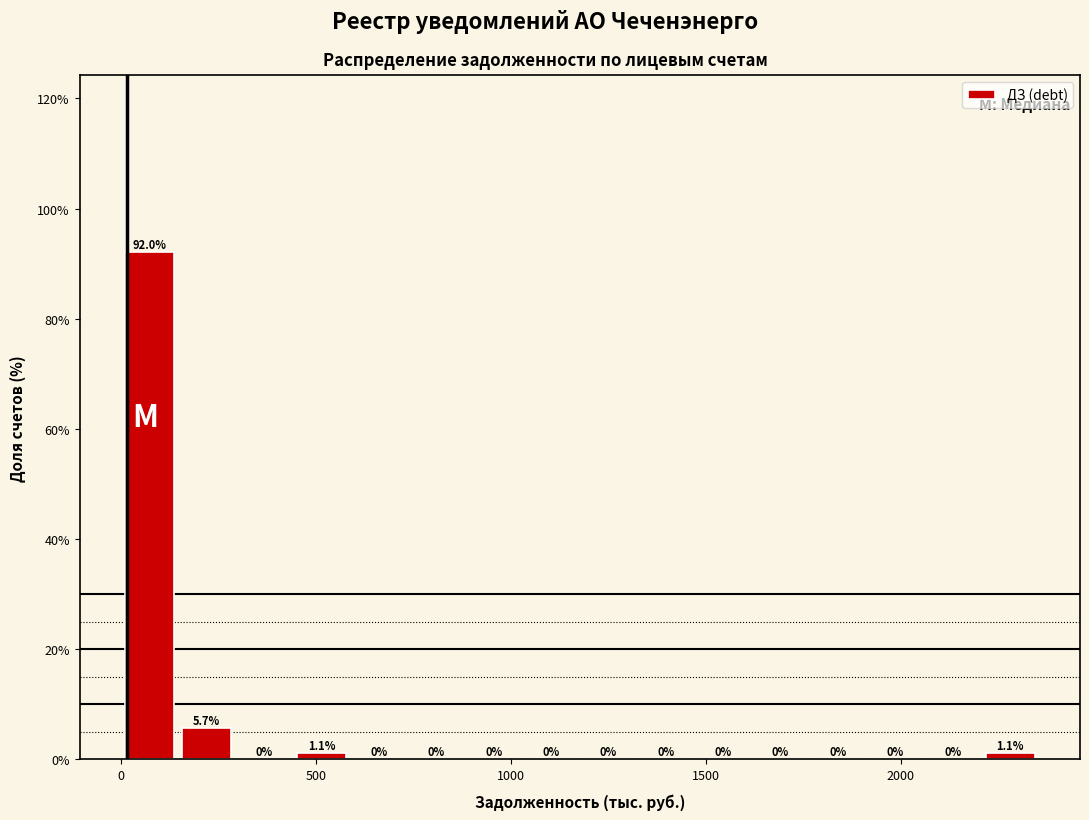

Read against the x-axis, roughly where is the centre of the tallest bar?

50